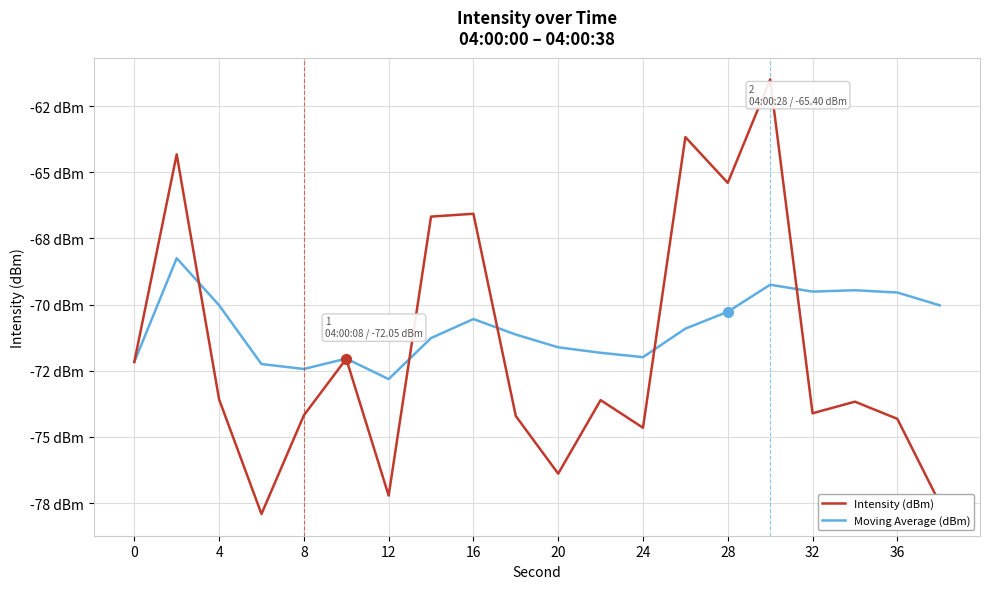

Which series has the largest total across all categories?

Moving Average (dBm)